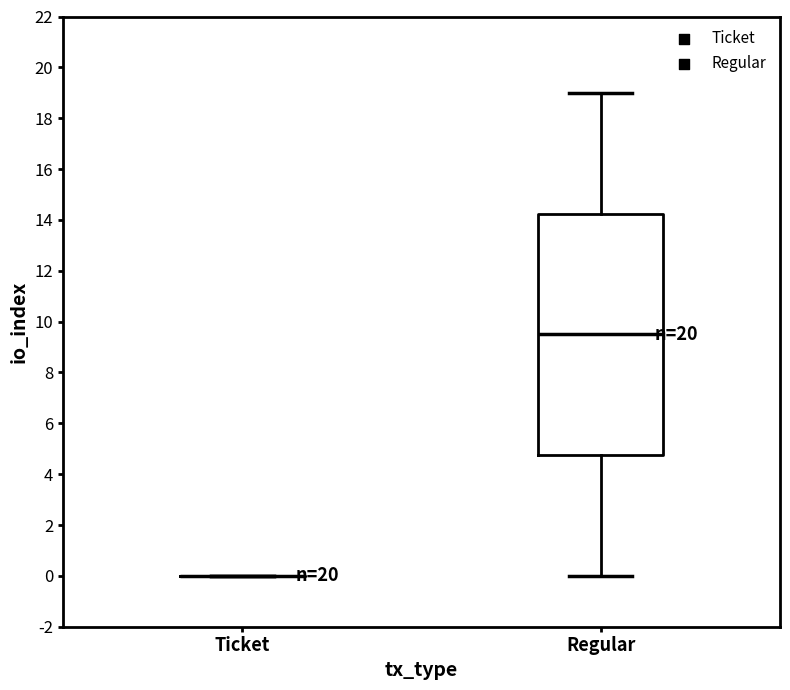

Reading left to right, read every box against the y-axis: the position of its median line, the range the box covers, and the ends of its whiskers. The values are not printed on the chart, so give them approximately, as read against the axis.

Ticket: box collapsed to a line at 0.0, whiskers 0.0 to 0.0
Regular: median 9.6, box 4.8 to 14.2, whiskers 0.0 to 19.0